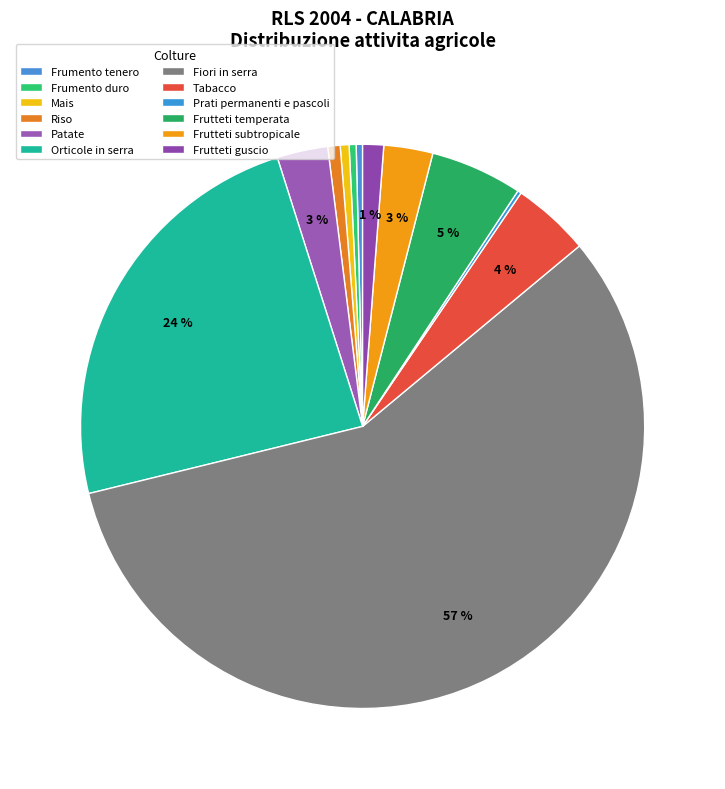

Does any single category account for the majority?

Yes